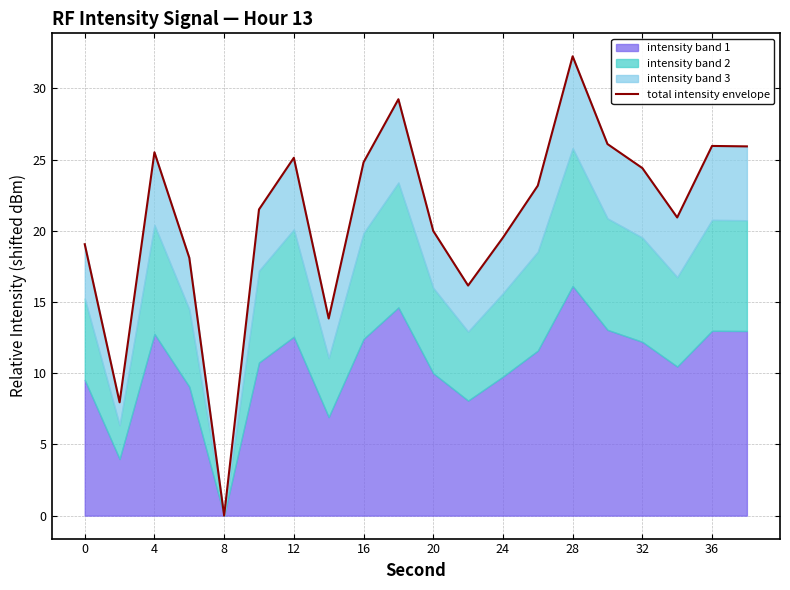

True or false: the data has more than 2 interior local peaks.

True